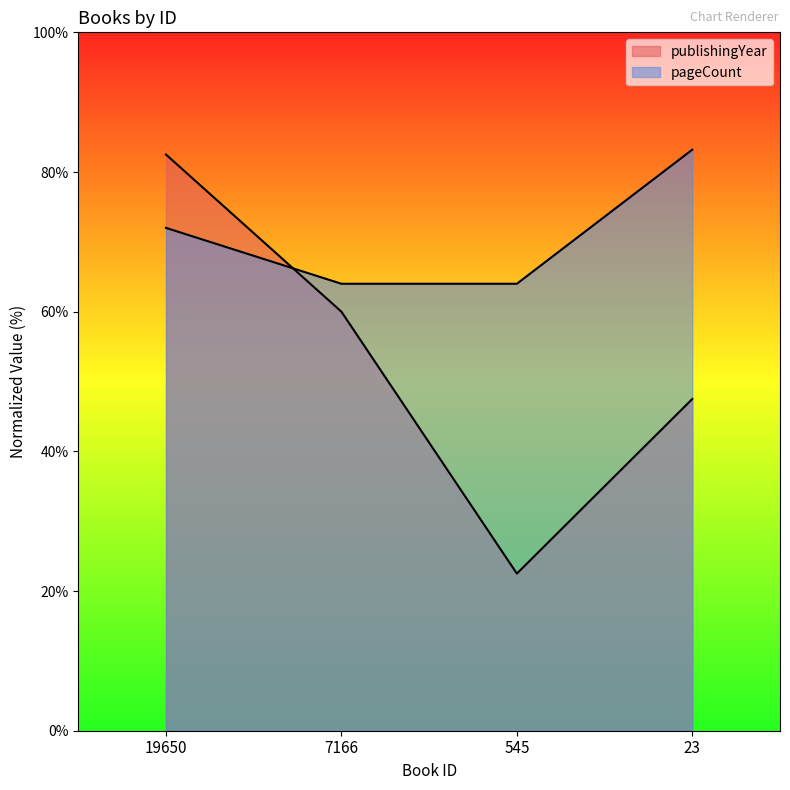

Which series has the widest spread of values?

publishingYear